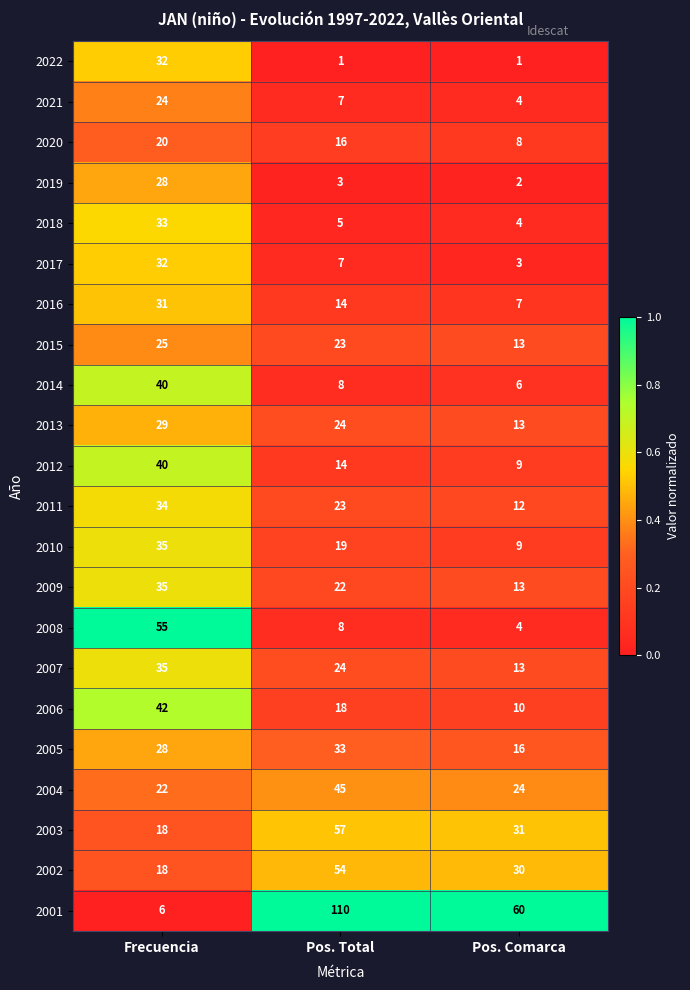

Which category has the lowest value in the 2011 series?

Pos. Comarca